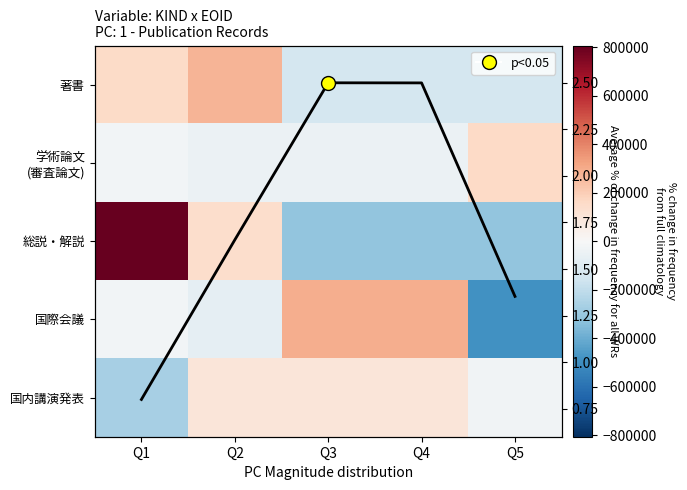

The Average % of change in frequency for all WRs series shows 1.9 at Q5. True or false?

False